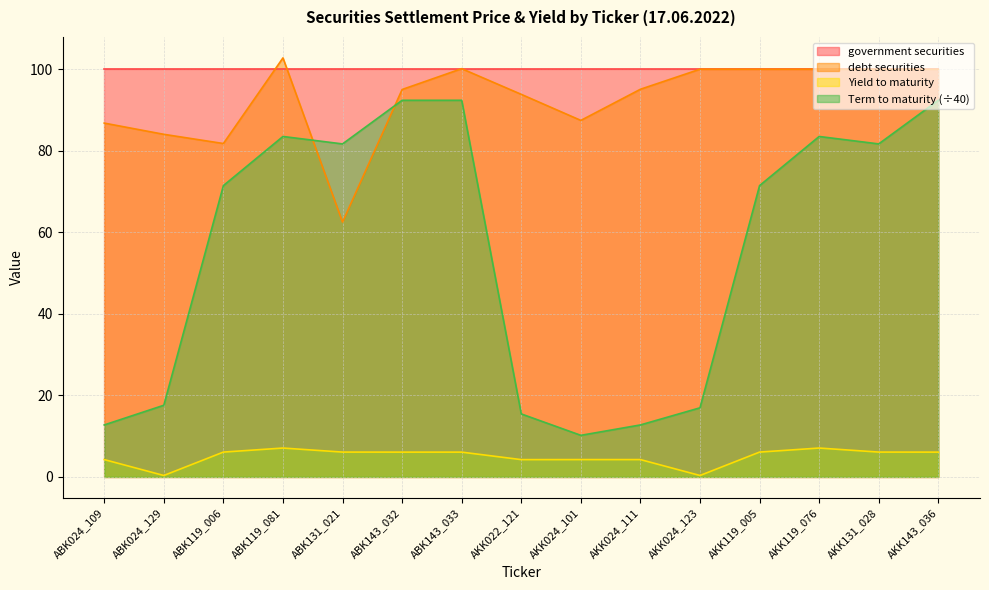

What position from the right is ABK119_081?

12